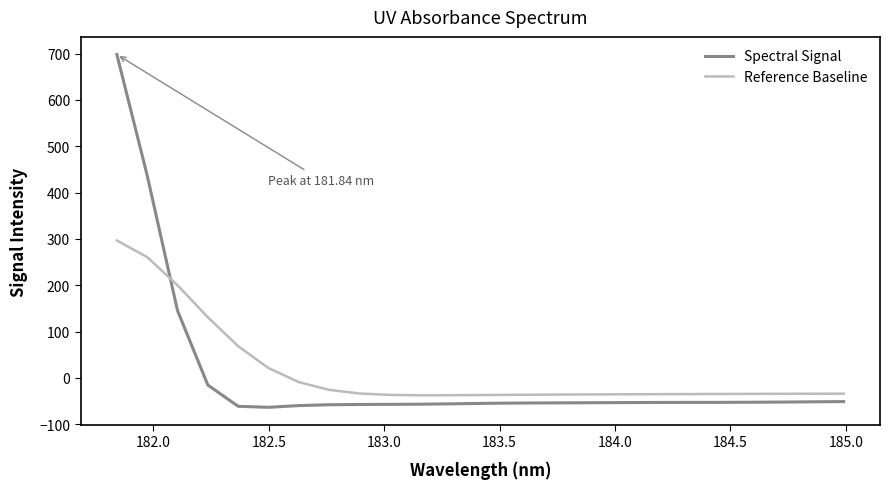

Rank the series by their maximum value, from lowest to highest.

Reference Baseline, Spectral Signal